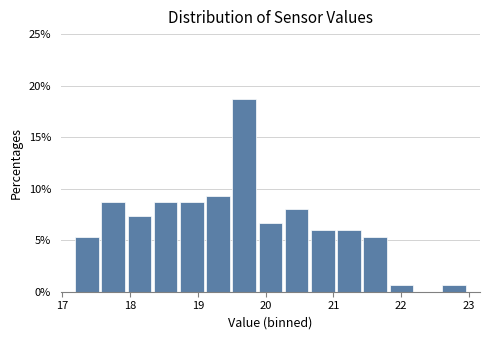

Around what value on the x-axis is the tallest bar? Give the approximate position of its centre, as read against the axis.

19.7